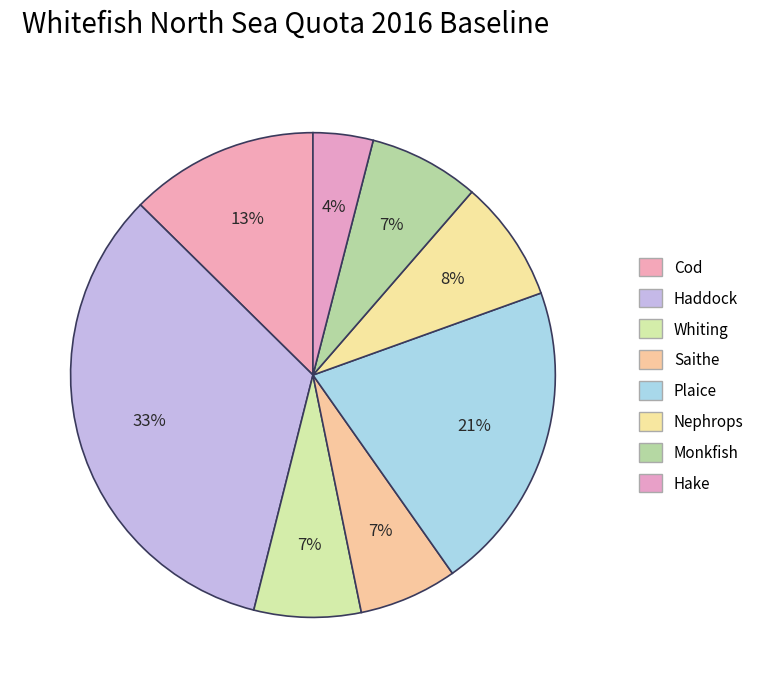

What percentage is NOT represented by Cod?

87.4%